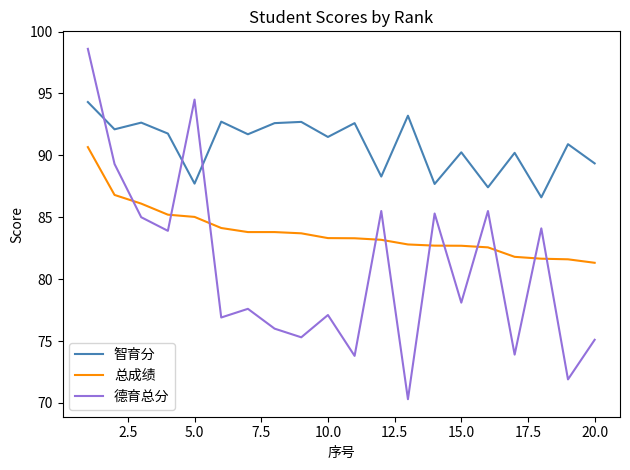

How many intersections are there between 智育分 and 德育总分?

3